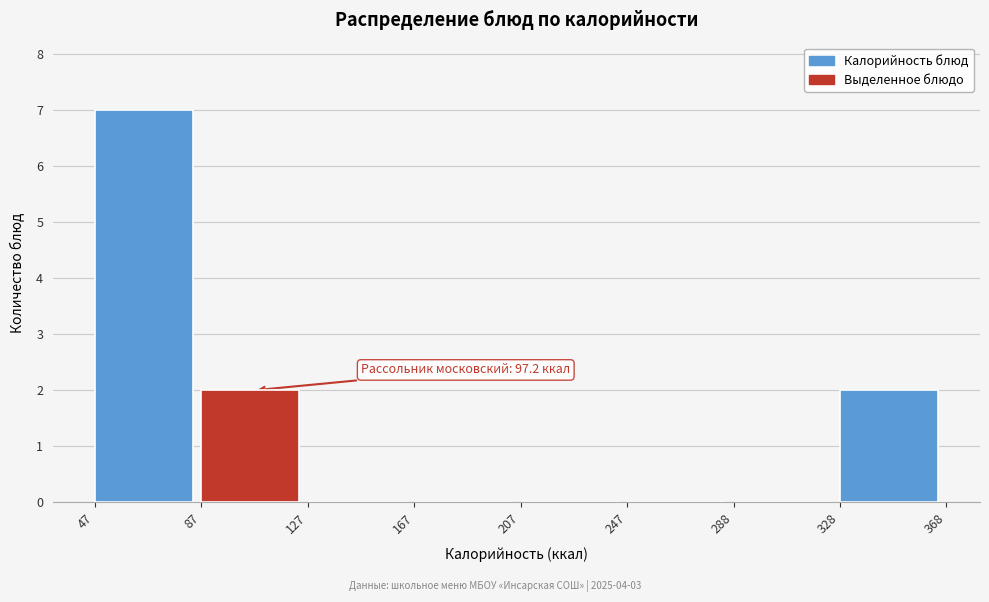

Which range on the x-axis has the tallest bar?

47 to 87